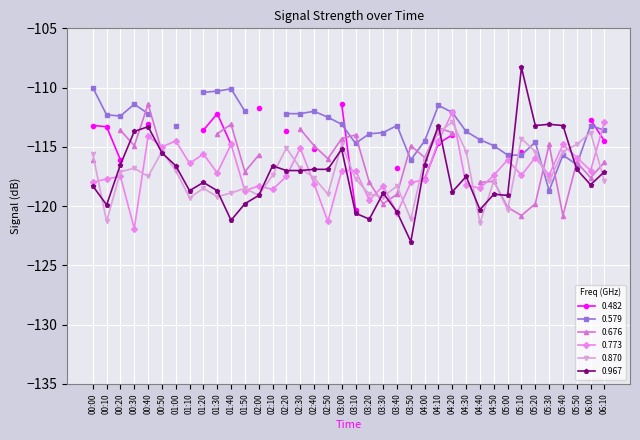

Is this an area chart (filled region under the line)?

No